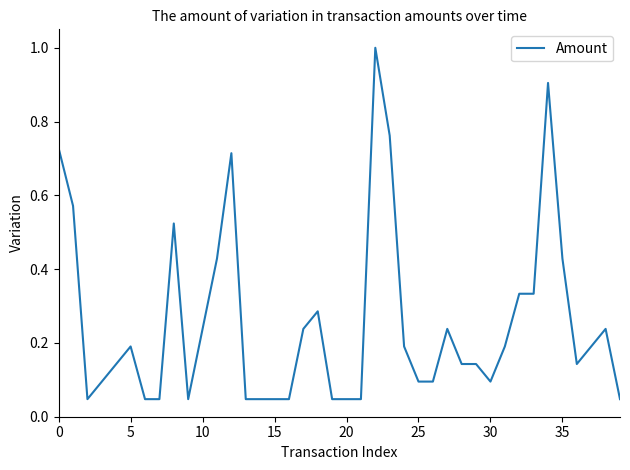

What is the greatest value displayed?

1.0